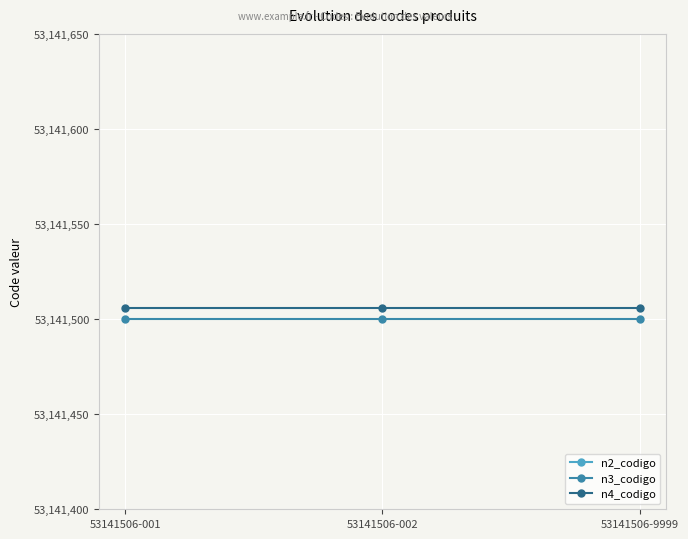

Does the chart display data point markers on the line(s)?

Yes